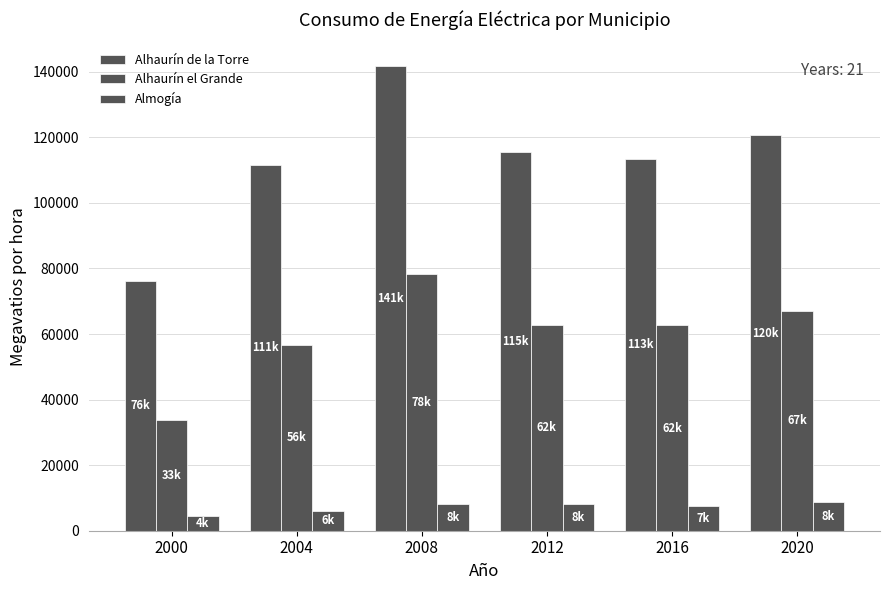

Are the bars horizontal?

No